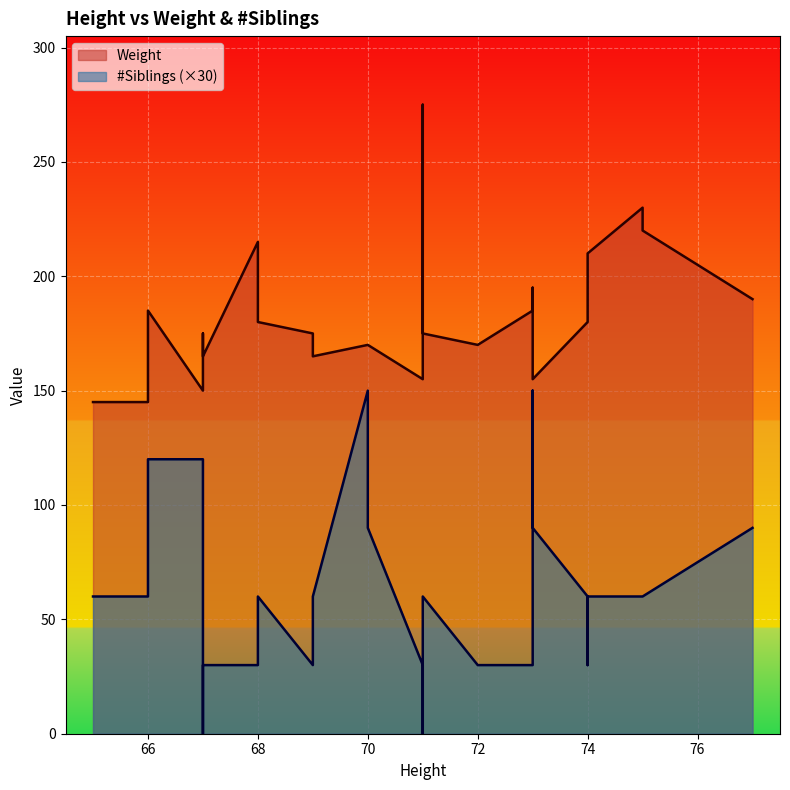

Reading right to left, list all the values displayed in this chart.

Weight: 190	220	230	210	205	180	155	195	185	170	175	275	155	170	170	165	175	180	215	165	175	150	185	145	145
#Siblings: 90	60	60	60	30	60	90	150	30	30	60	0	30	90	150	60	30	60	30	30	0	120	120	60	60